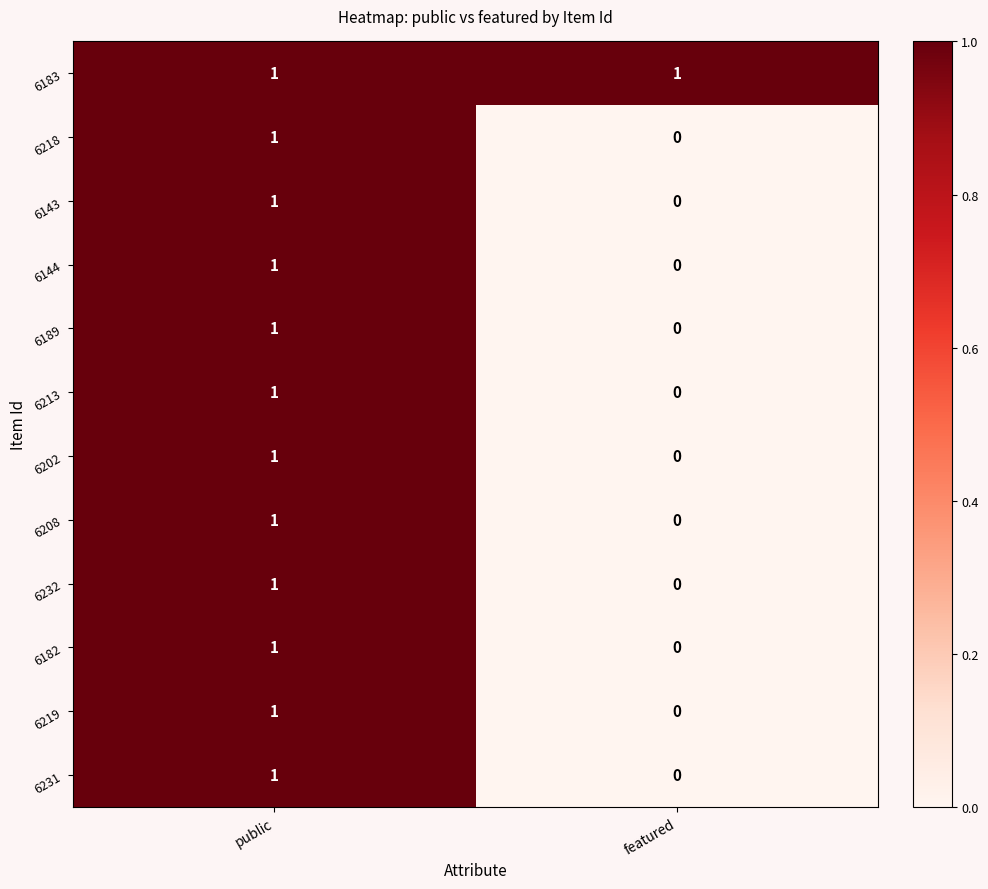

How many distinct data groups are displayed?

12